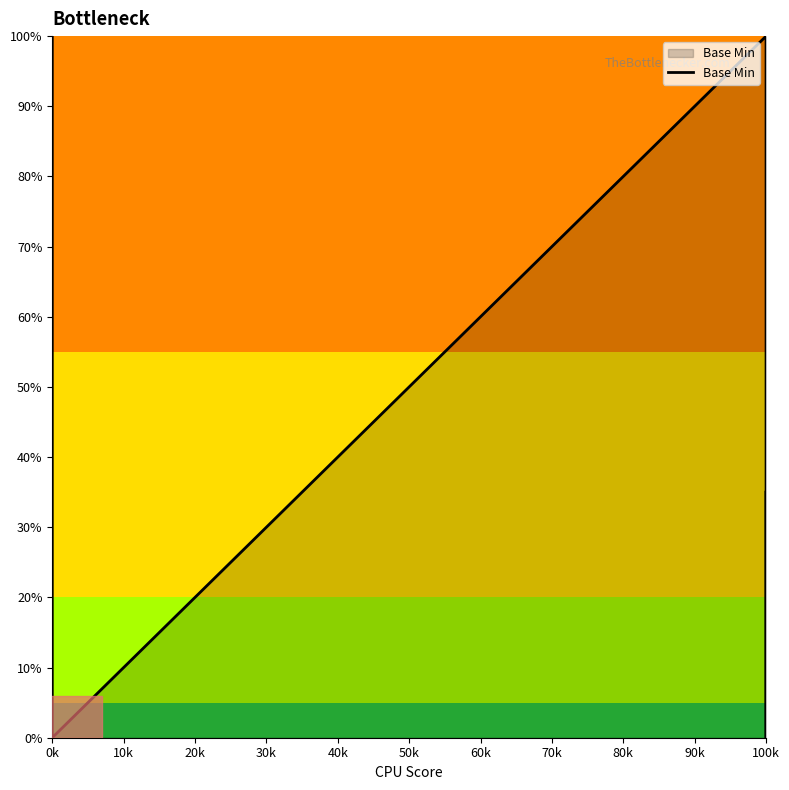

What is the maximum value shown in the chart?

1.0